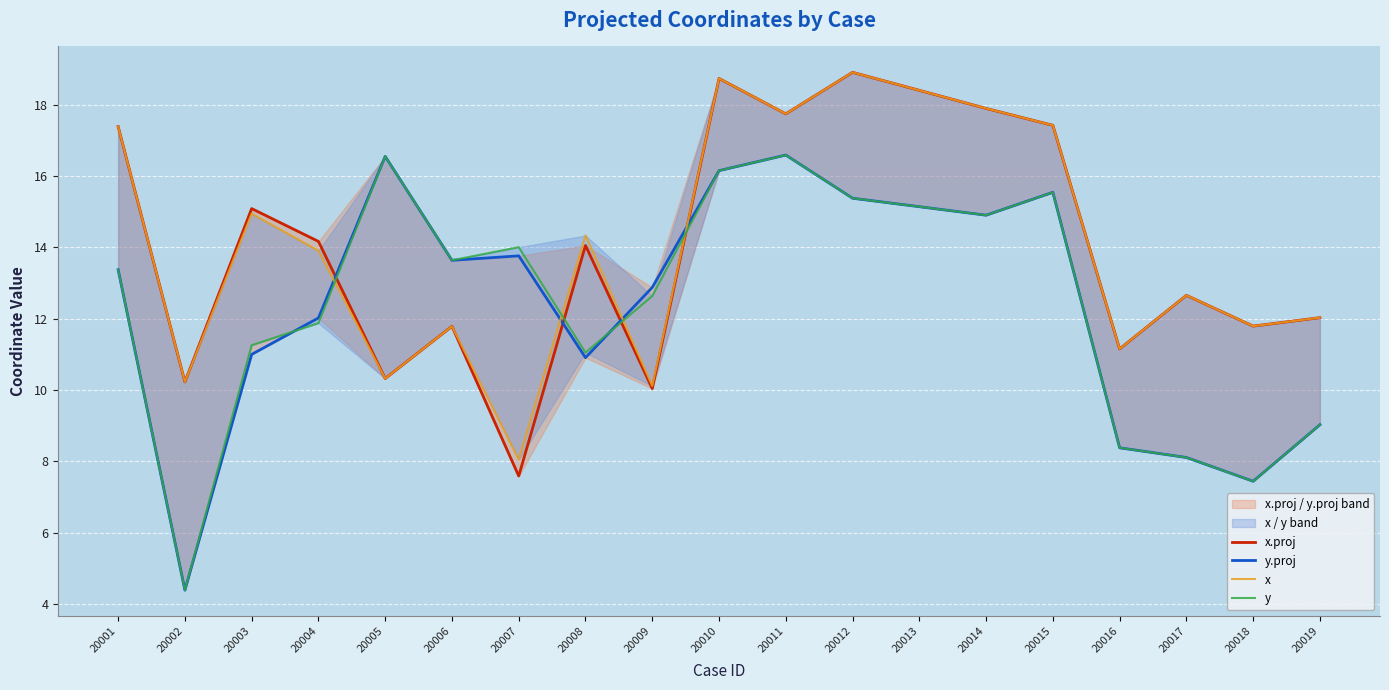

Which series changed the most between 20013 and 20015?

x.proj